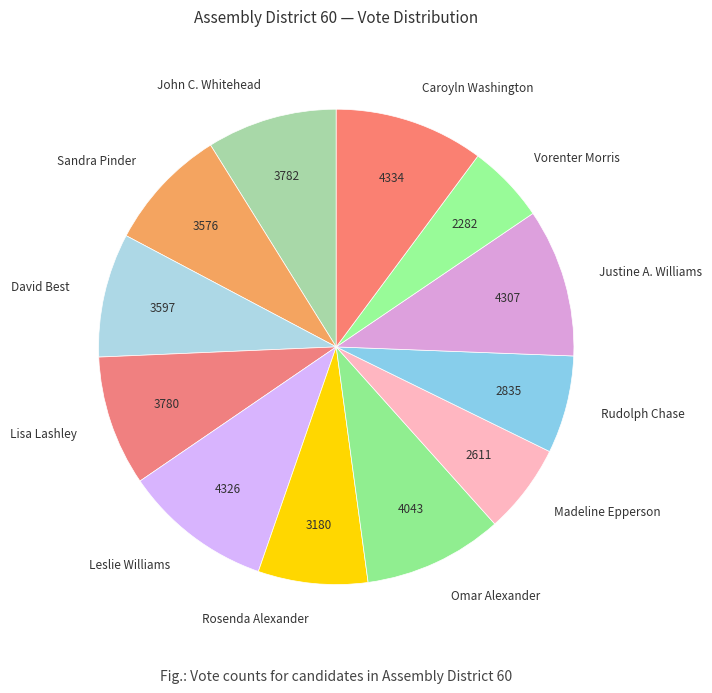

Approximately how many times larger is the value at Leslie Williams compared to Vorenter Morris?

1.9